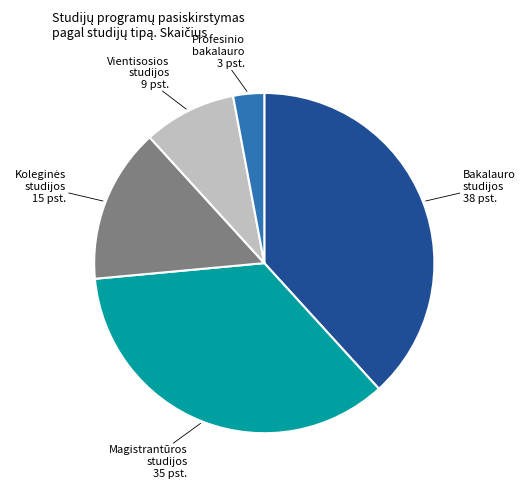

Does any single category account for the majority?

No